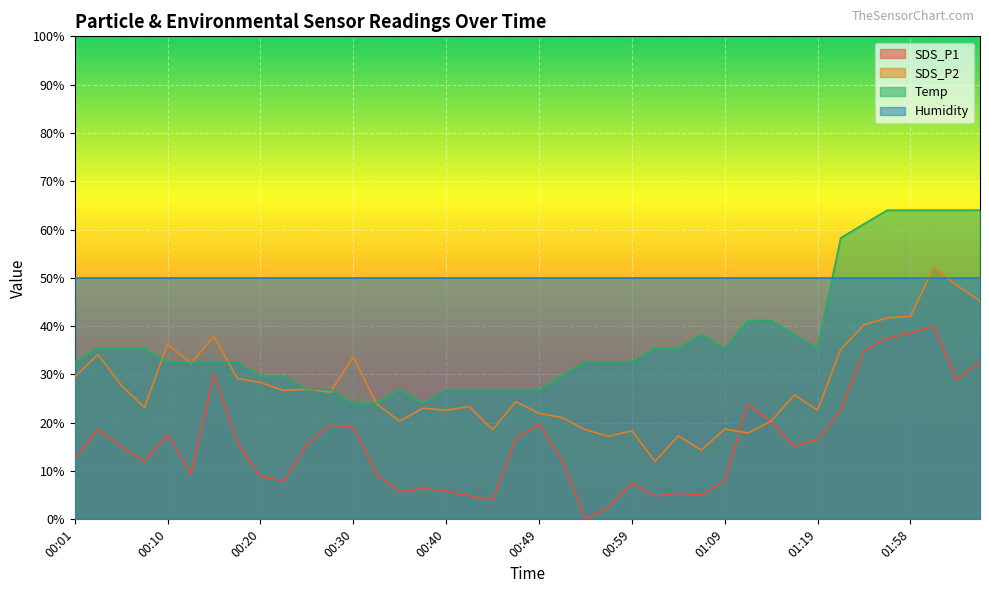

What position from the left is 00:37?

16